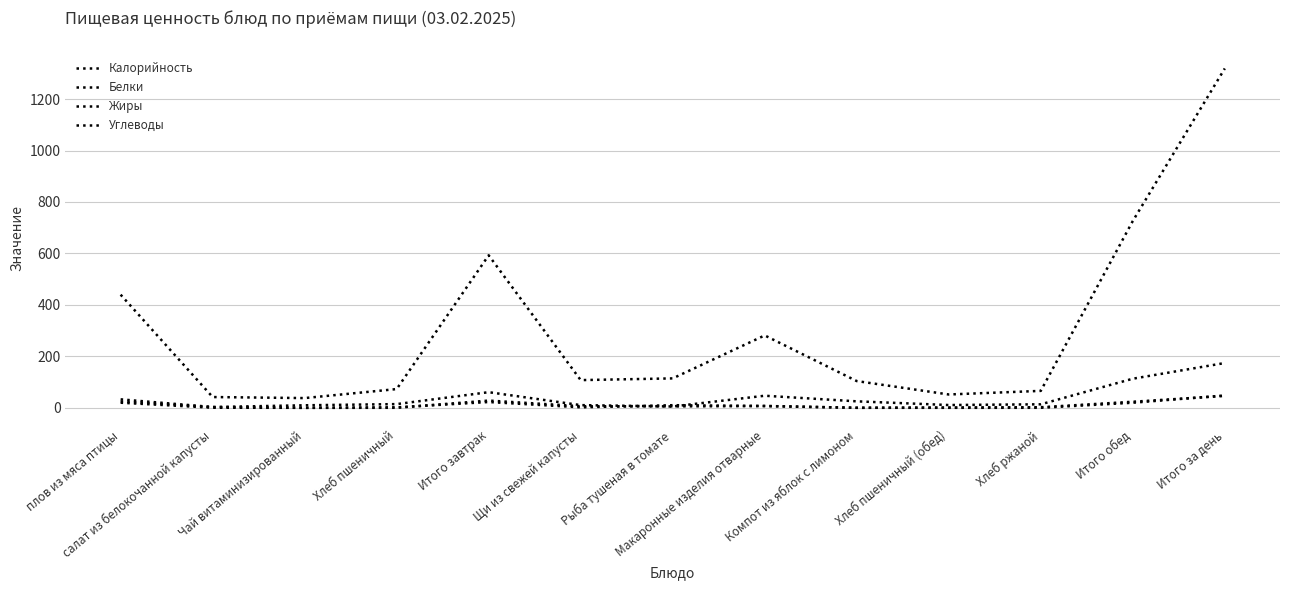

Between Макаронные изделия отварные and Итого за день, which series saw the biggest shift?

Калорийность